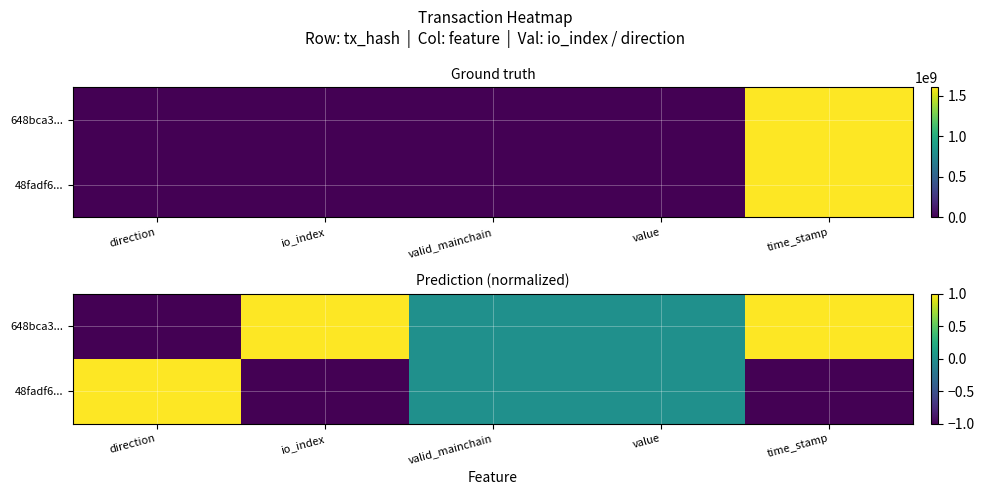

How many positive values does the 648bca3... series have?

2